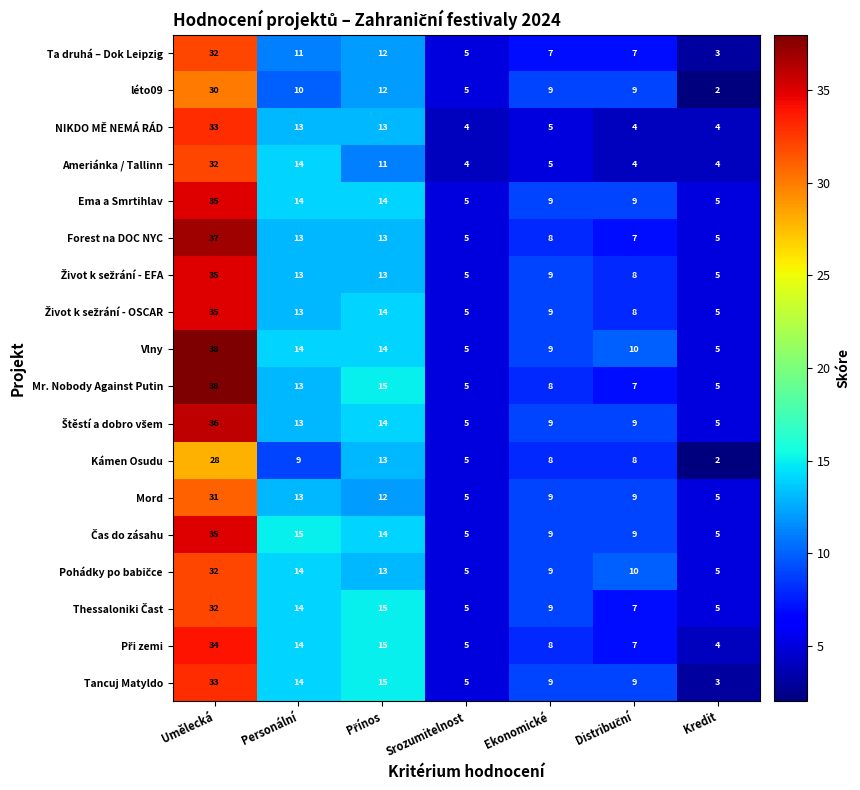

What is the difference between the highest and lowest values at Personální?

6